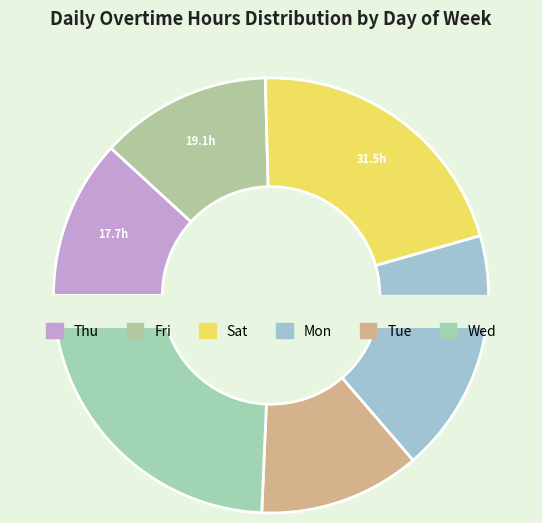

Is Sat the majority of the pie?

No